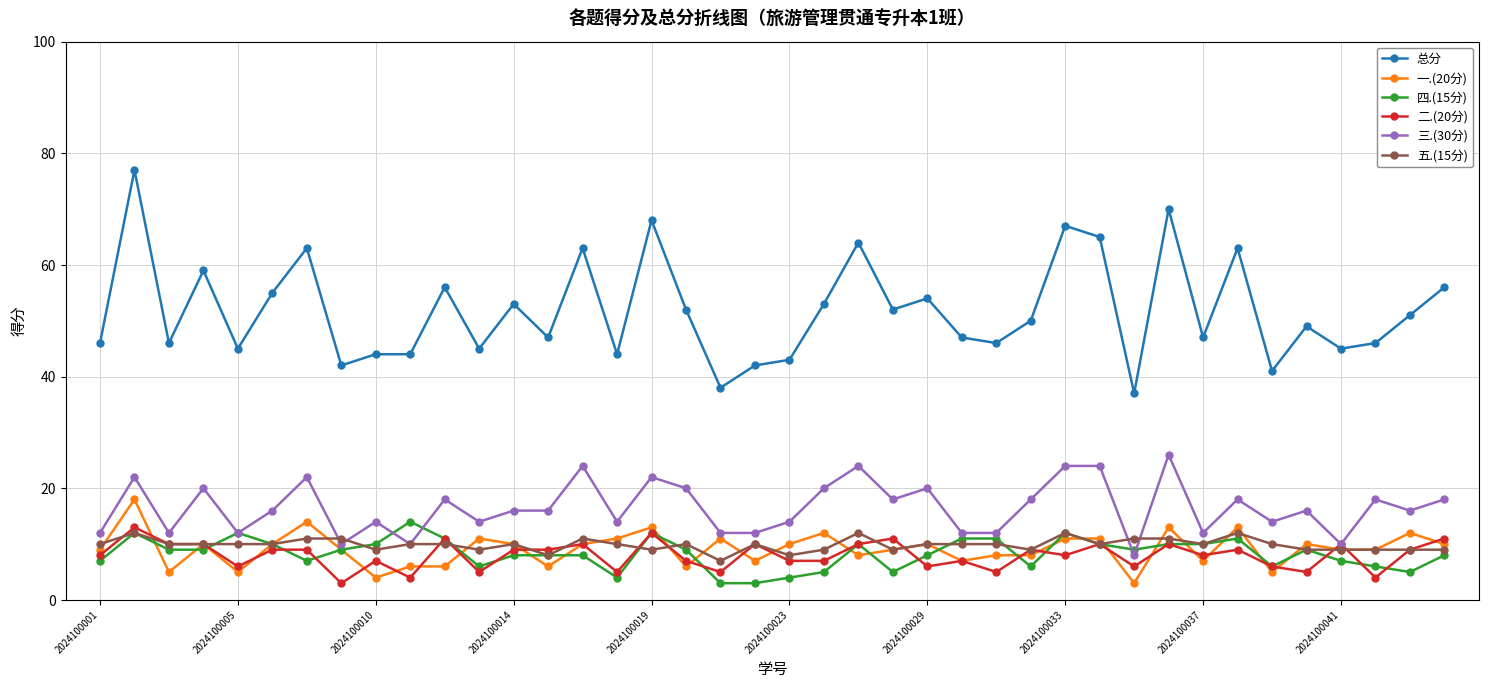

Which series has the largest total across all categories?

总分